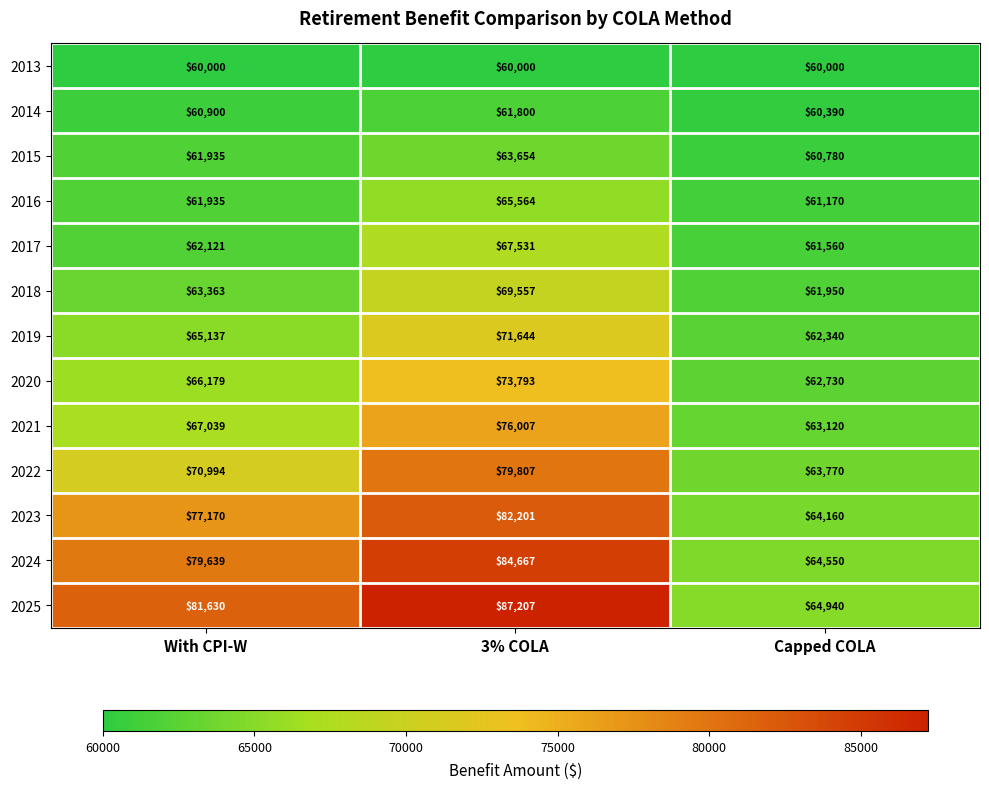

What is the highest value of the 2023 series?

82201